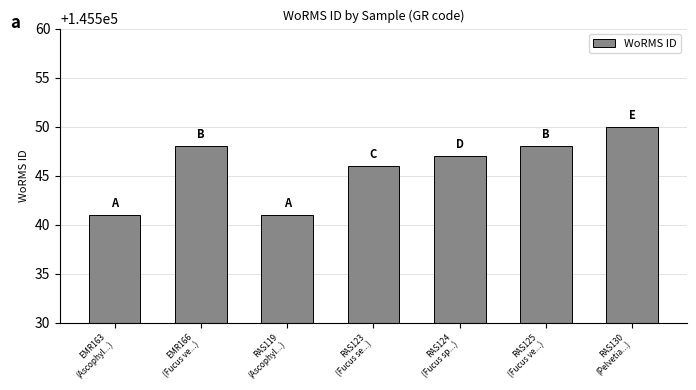

What is the value of the 1st bar from the left?

145541